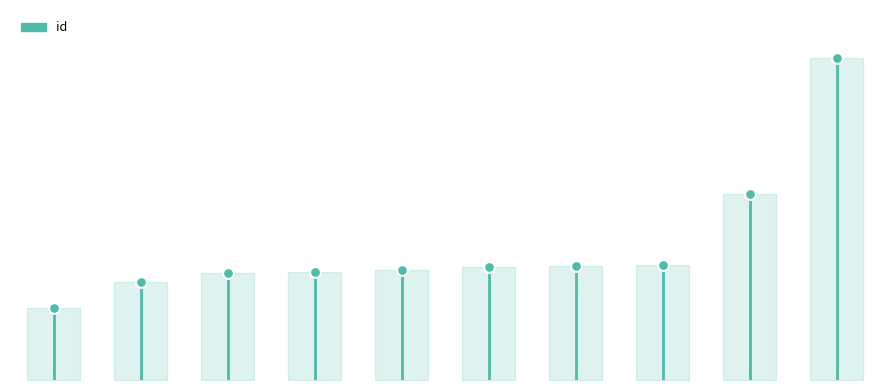

Which has a higher value, 4671 or 4713?

4713